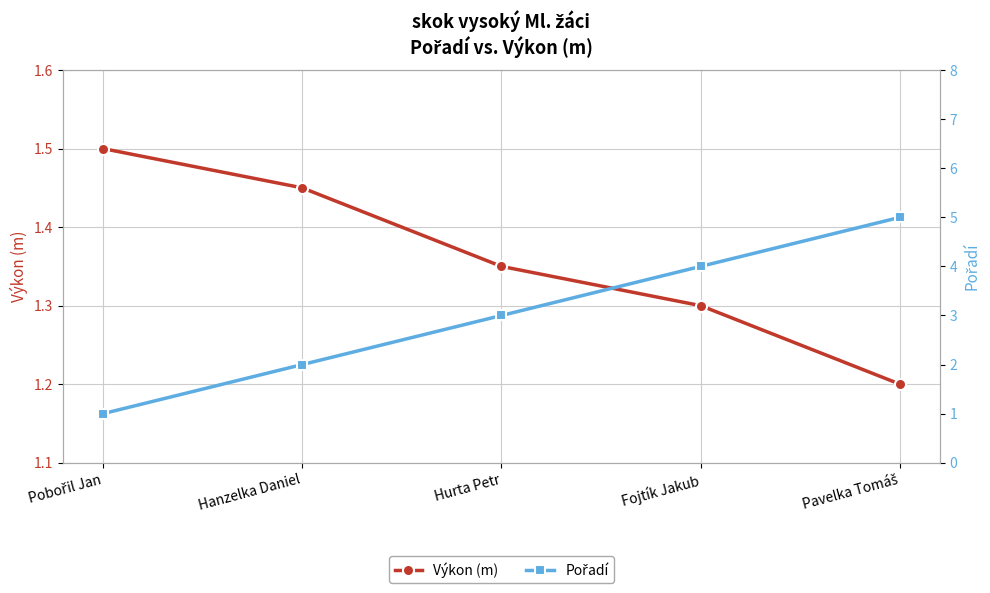

Does the chart display data point markers on the line(s)?

Yes